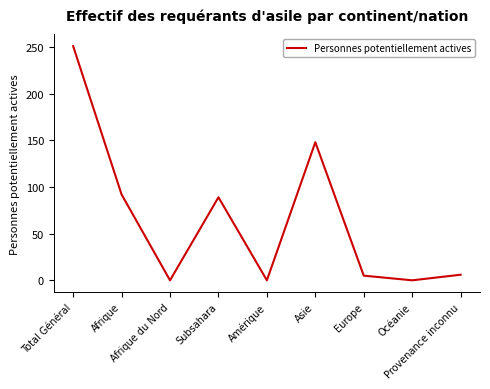

Which label corresponds to the largest value in the chart?

Total Général